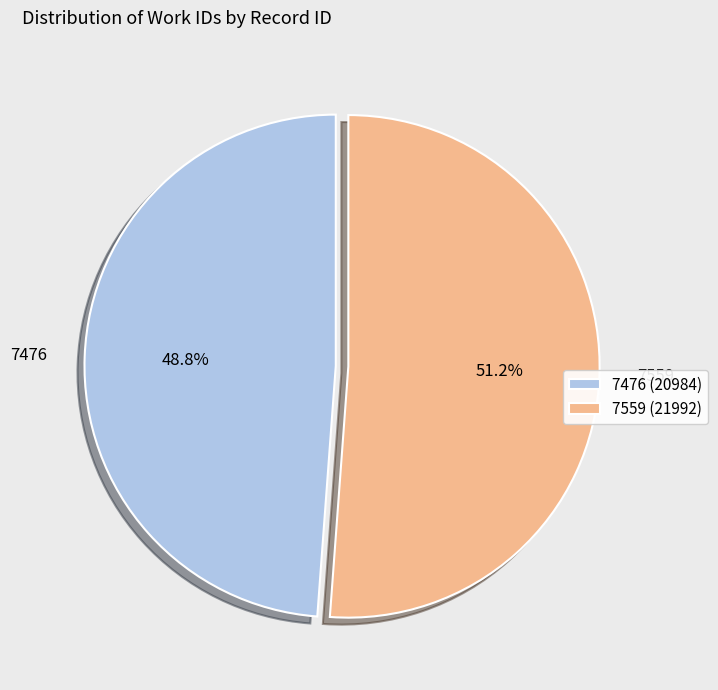

Rank the categories by value from lowest to highest.

7476, 7559